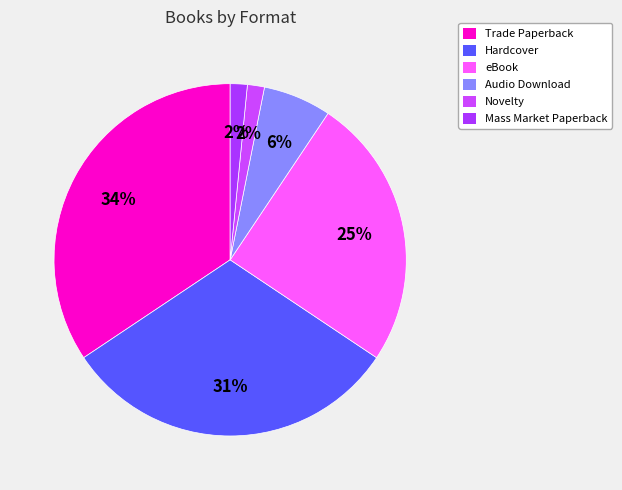

Count the number of slices in the pie.

6